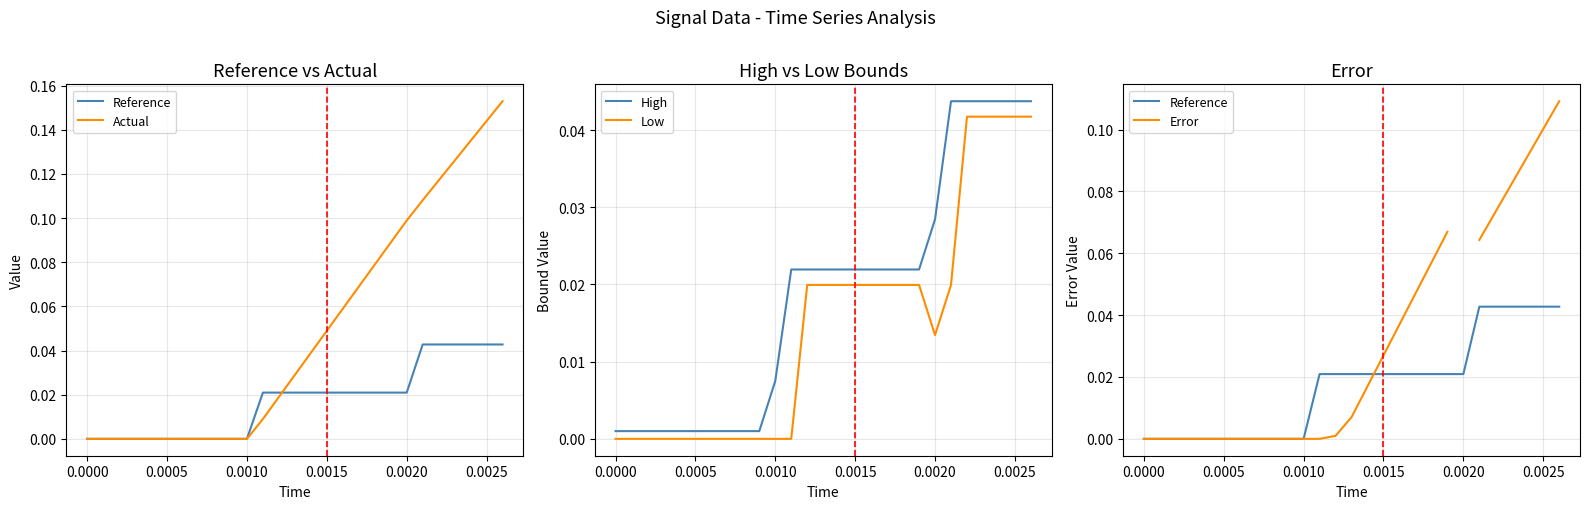

How many times do Reference and Error cross each other?

1